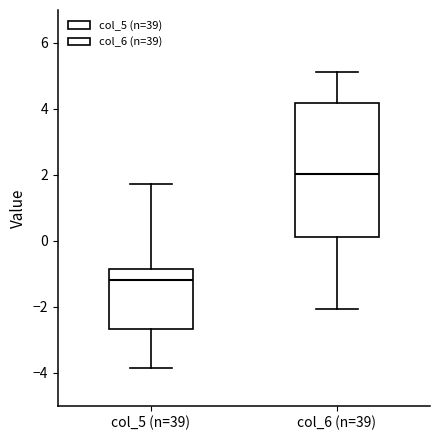

Where does the lower whisker of the box for col_6 (n=39) end on the y-axis? The values are not printed on the chart, so give them approximately, as read against the axis.

-2.0